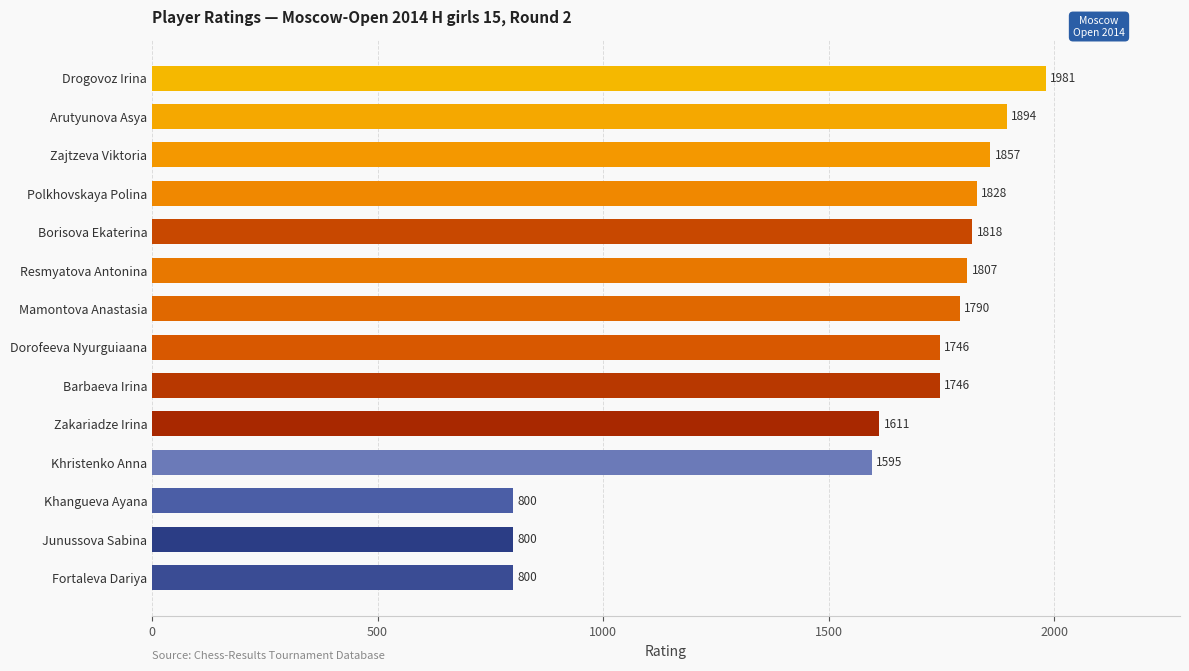

Where is the data nearest to the value 1390?

Khristenko Anna